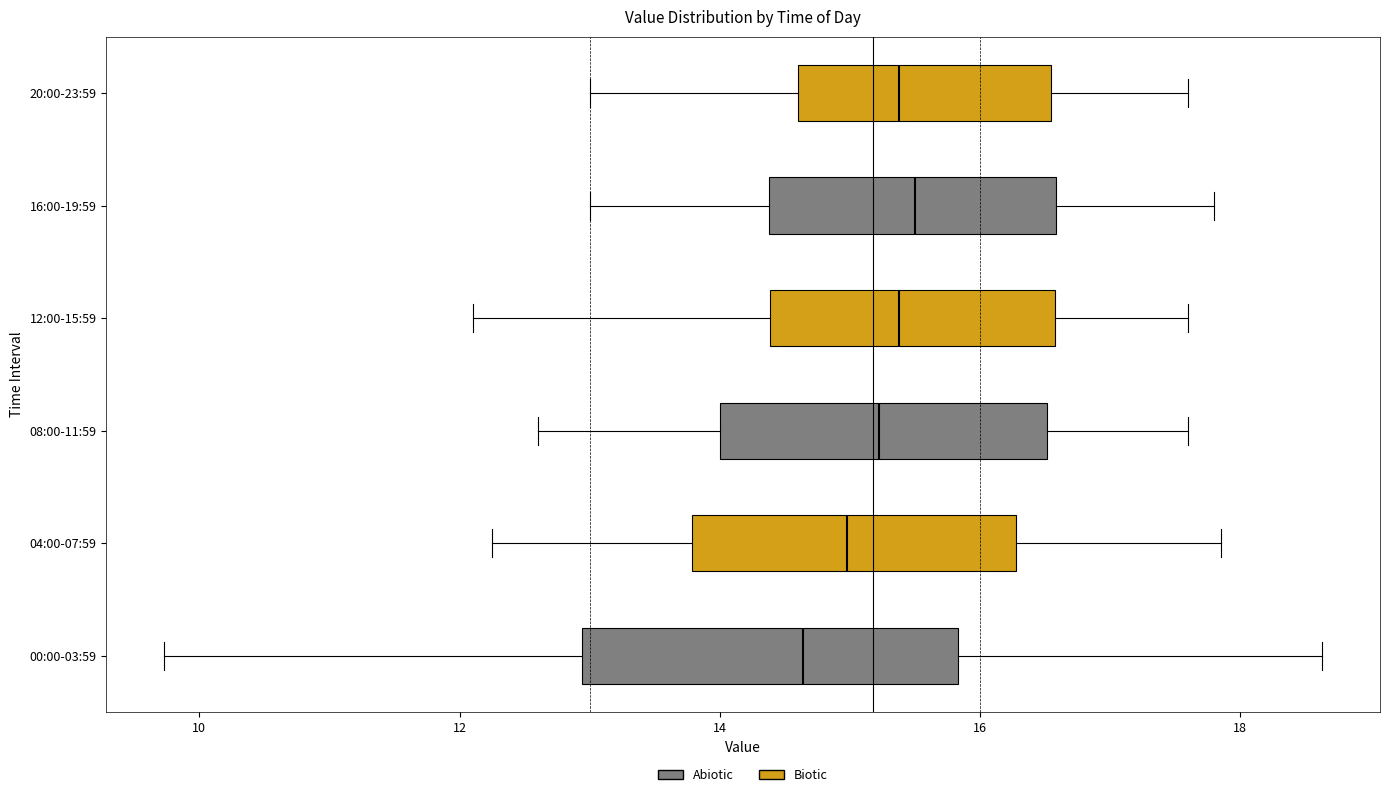

Comparing the boxes themselves (not the whiskers), which one is the widest?

00:00-03:59